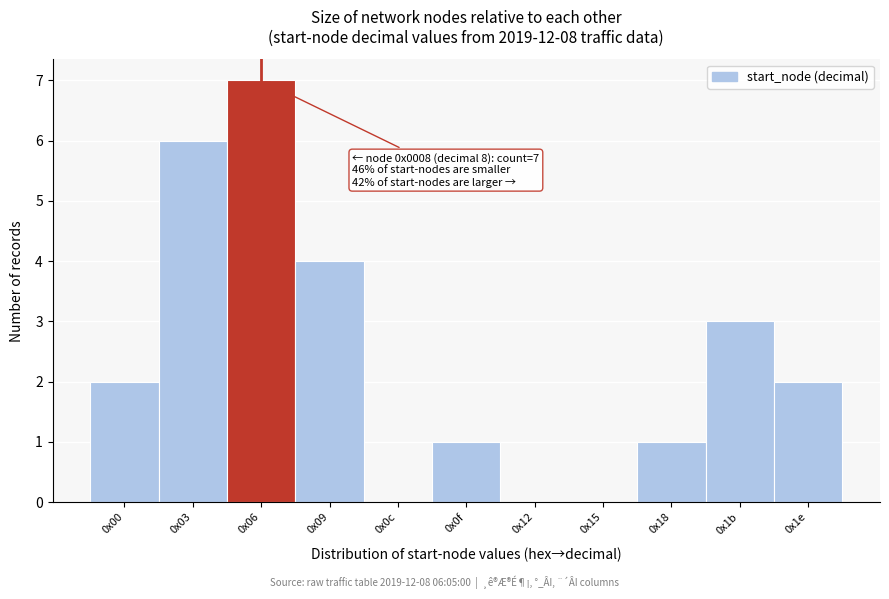

Reading left to right, transcribe all the data shown in this chart.

0x00=2	0x03=6	0x06=7	0x09=4	0x0c=0	0x0f=1	0x12=0	0x15=0	0x18=1	0x1b=3	0x1e=2